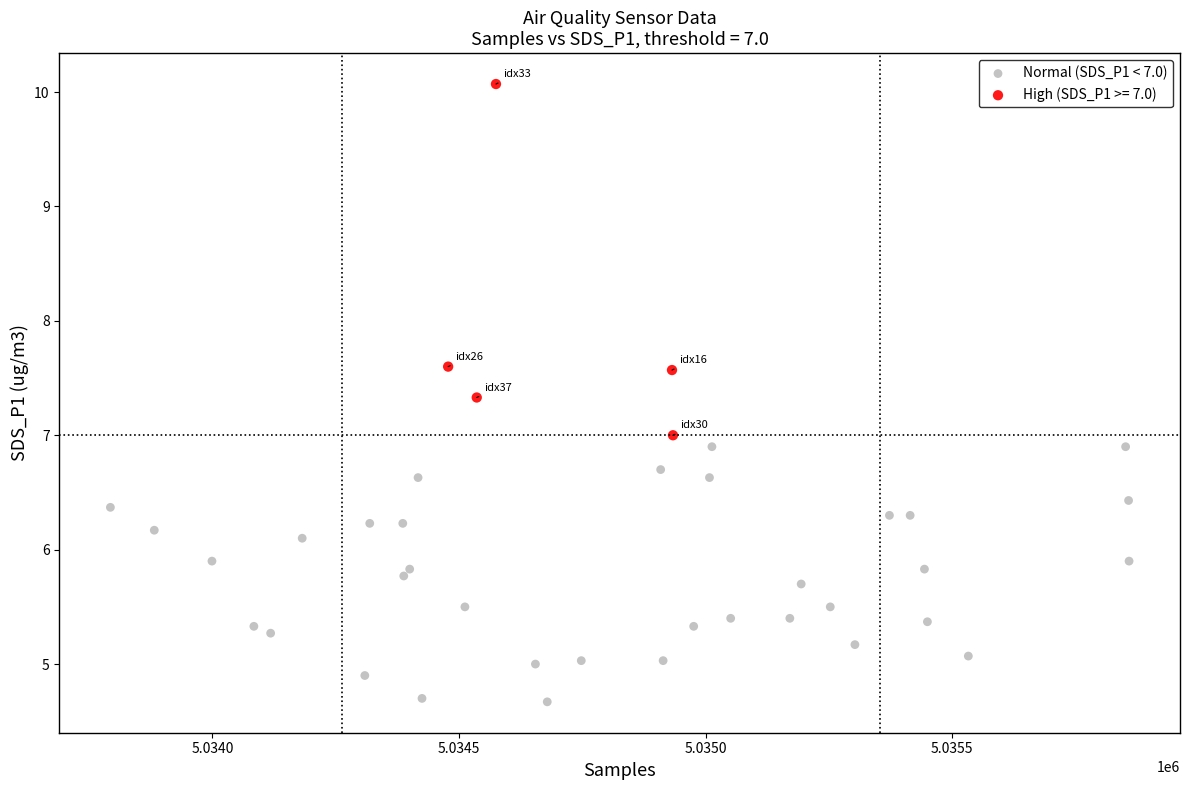

Which series reaches the minimum Y coordinate?

Normal (SDS_P1 < 7.0)